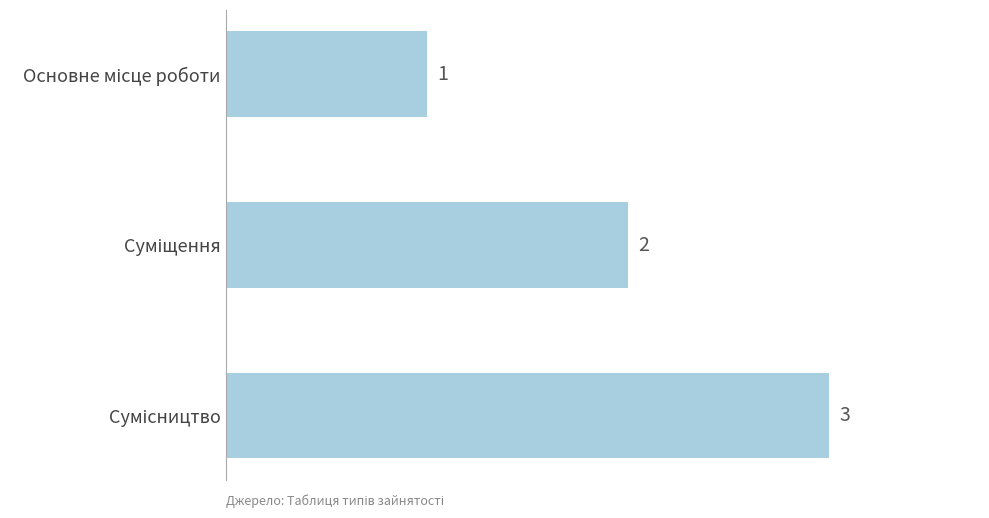

What is the sum of all values?

6